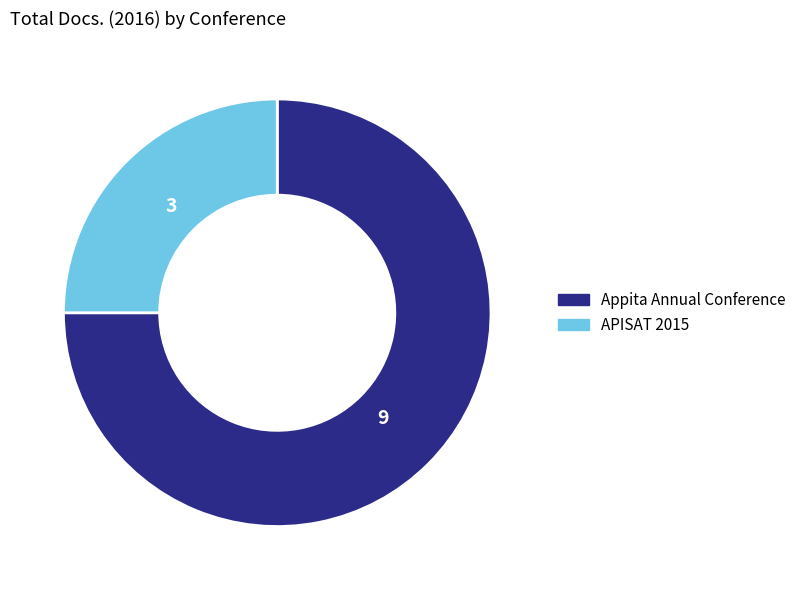

Do Appita Annual Conference and APISAT 2015 together represent more than half of the pie?

Yes